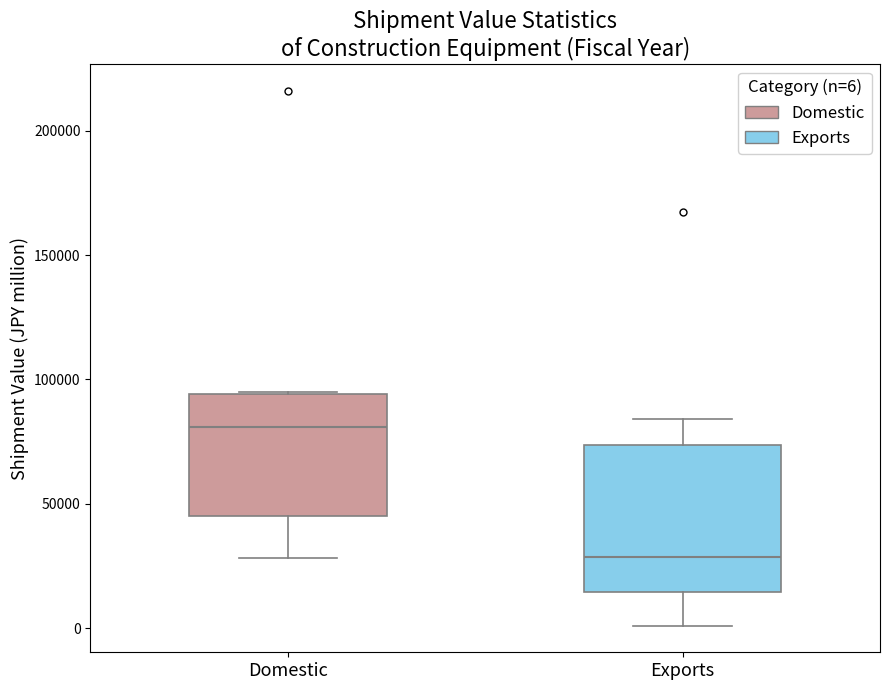

Where is the upper edge of the box for Domestic on the y-axis? The values are not printed on the chart, so give them approximately, as read against the axis.

95000